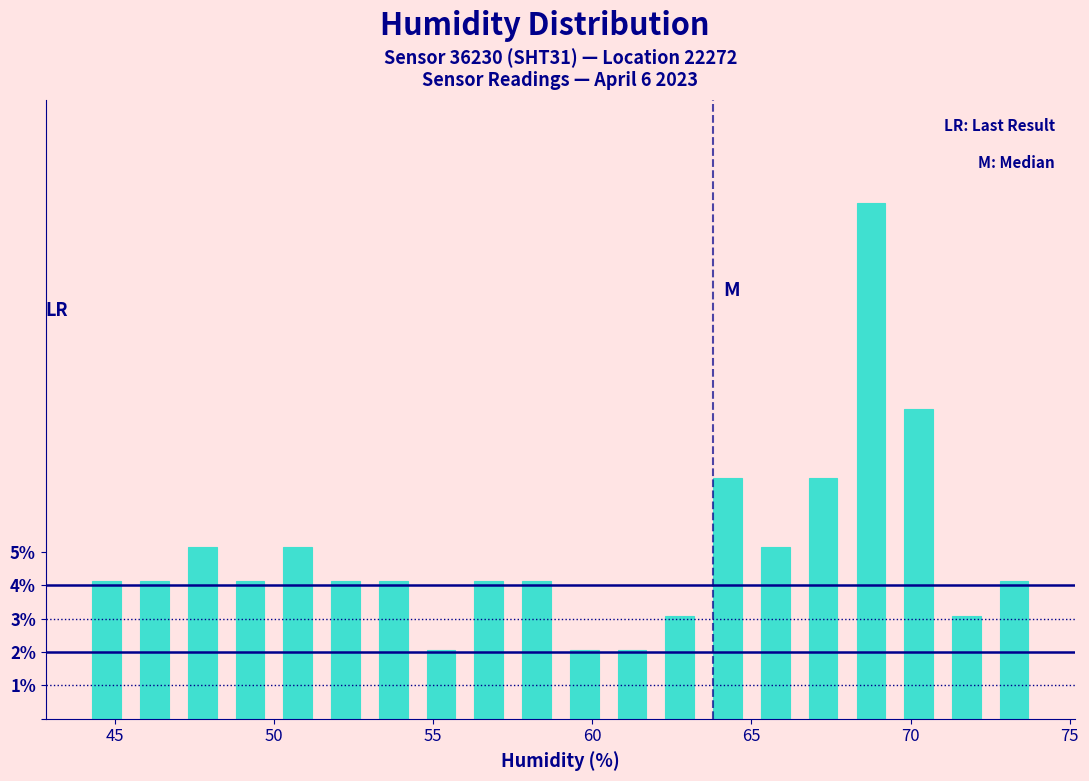

Around what value on the x-axis is the tallest bar? Give the approximate position of its centre, as read against the axis.

69.0